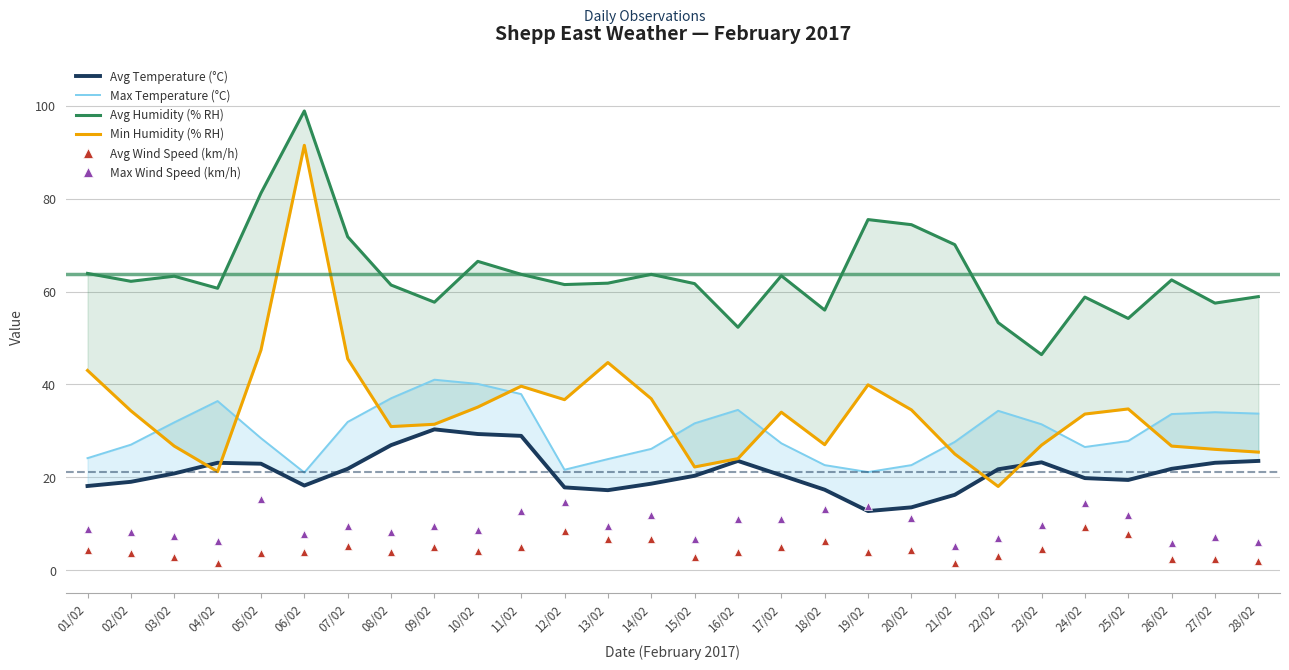

How many interior local peaks does the Avg Humidity (% RH) series have?

8